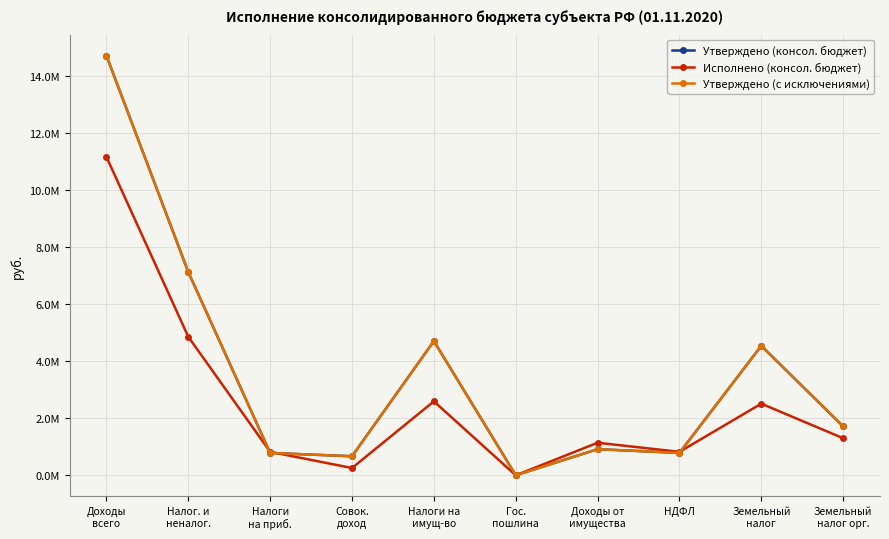

What is the label of the 8th point from the right?

Налоги
на приб.